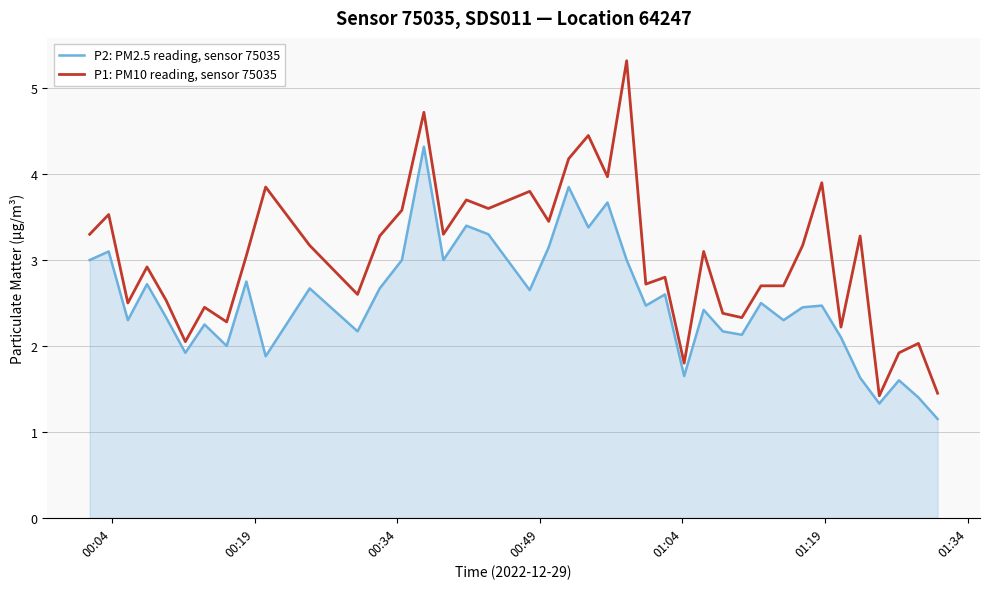

What is the maximum value for P1: PM10 reading, sensor 75035?

5.3